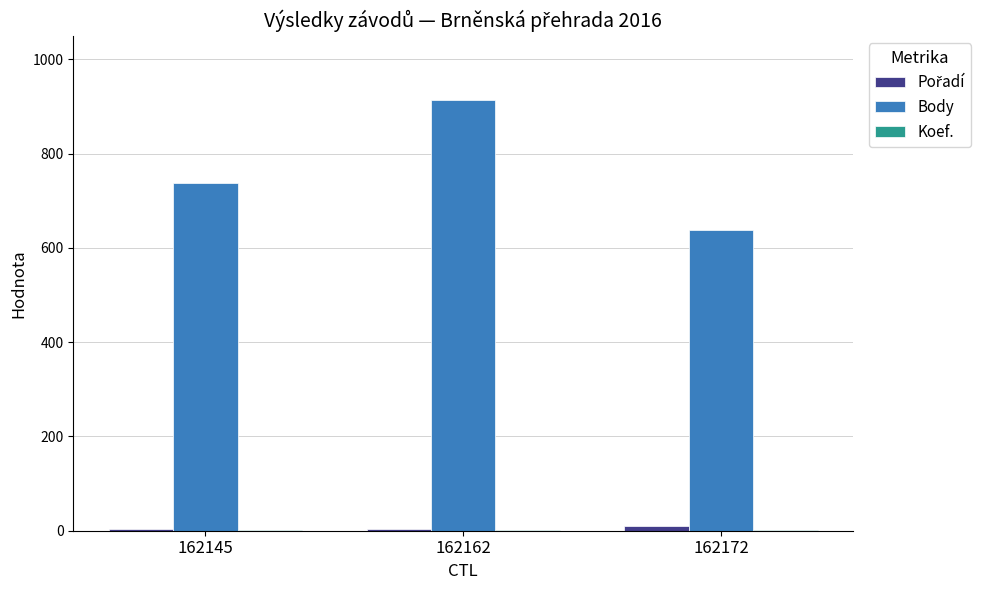

At which category does the chart reach its peak across all series?

162162